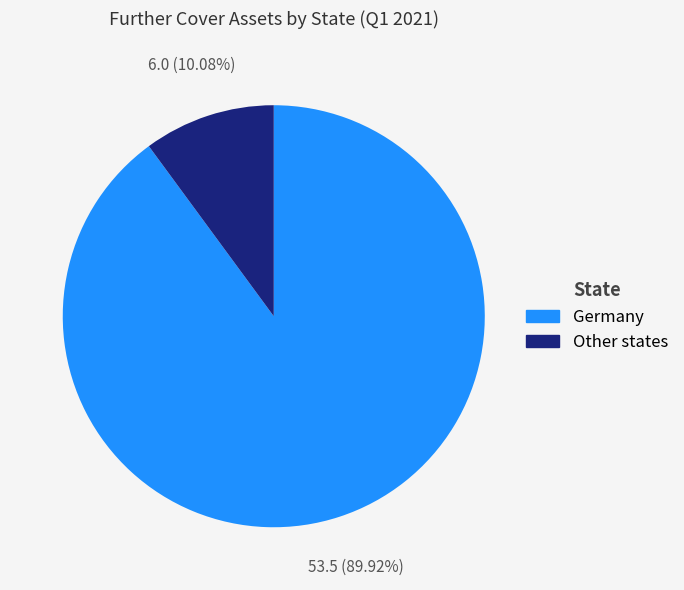

Does any single category account for the majority?

Yes